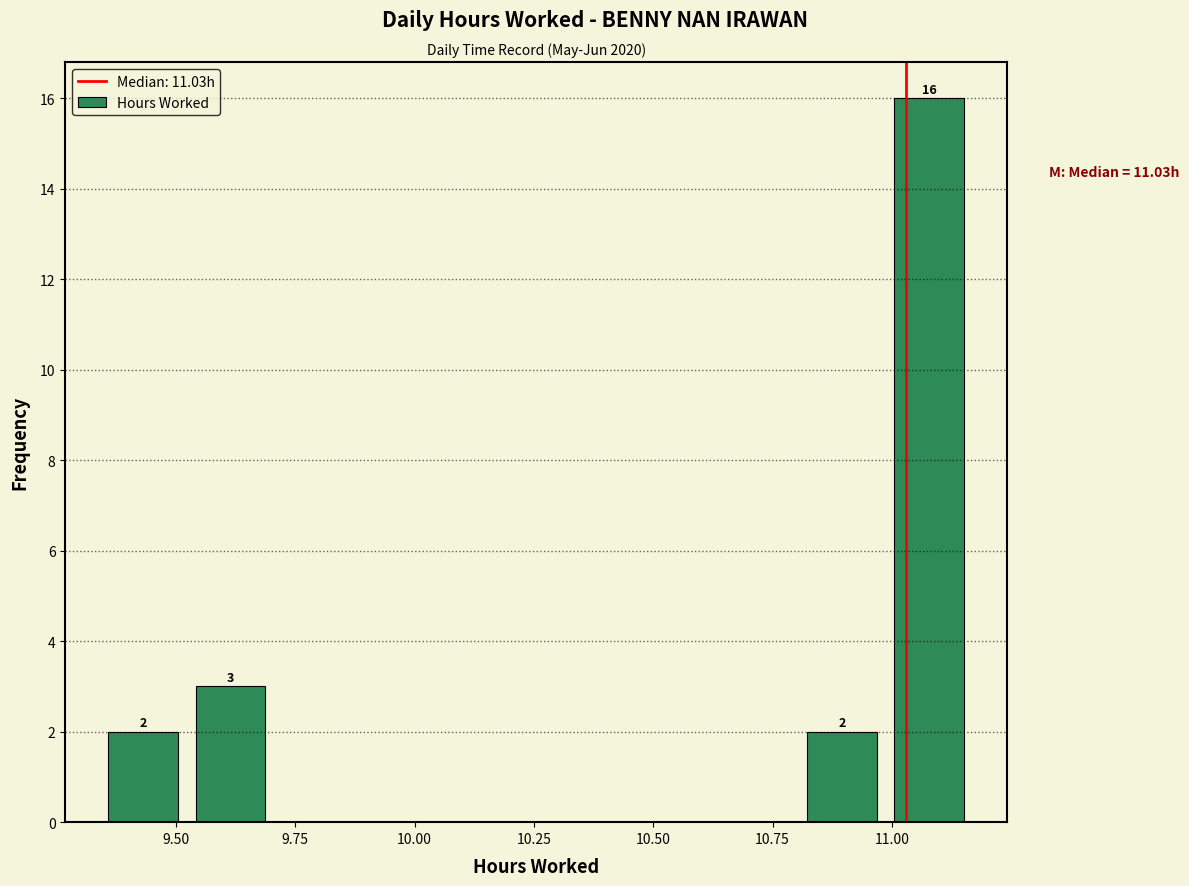

Around what value on the x-axis is the tallest bar? Give the approximate position of its centre, as read against the axis.

11.10